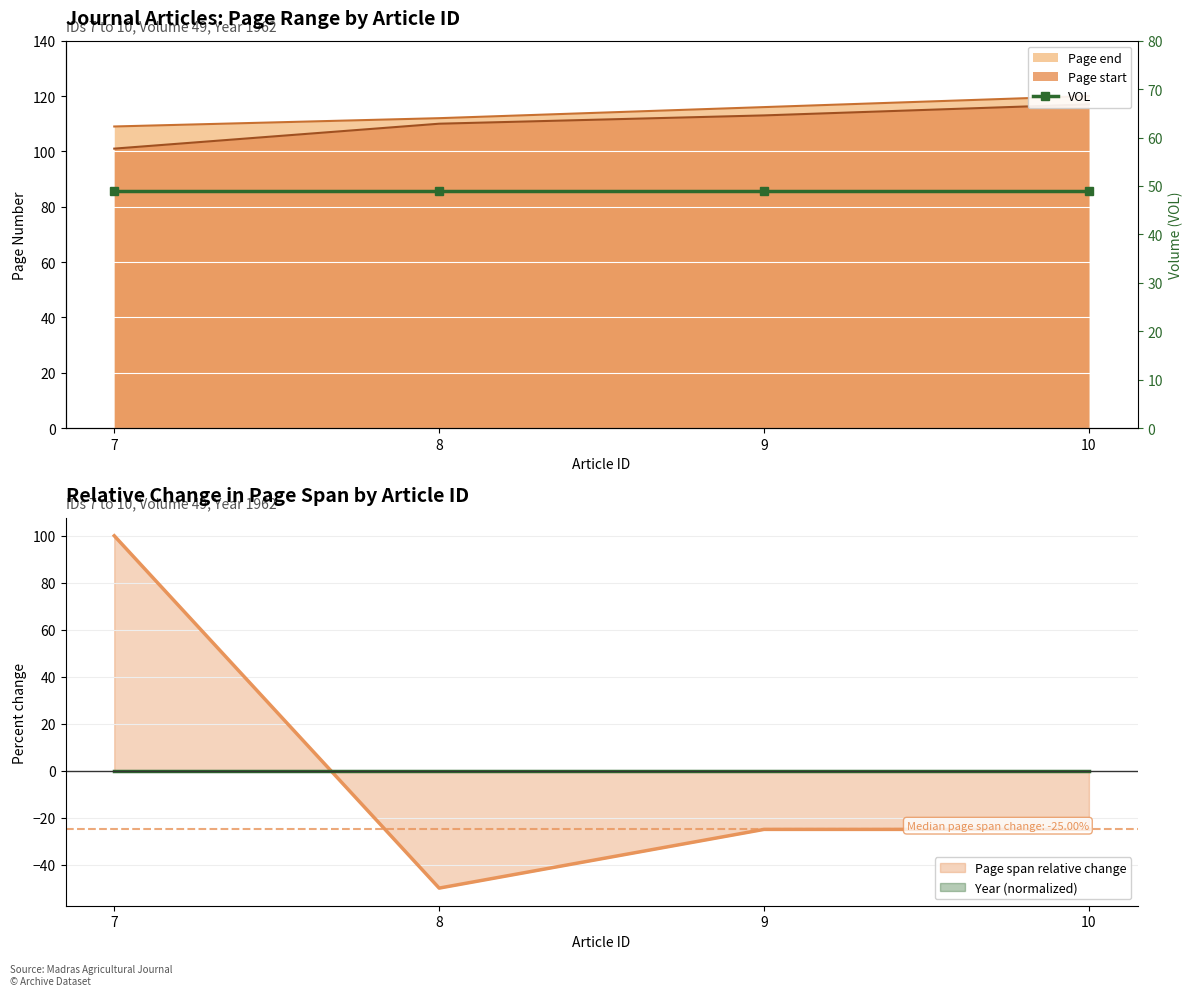

Which category has the highest value in the Page span relative change series?

7